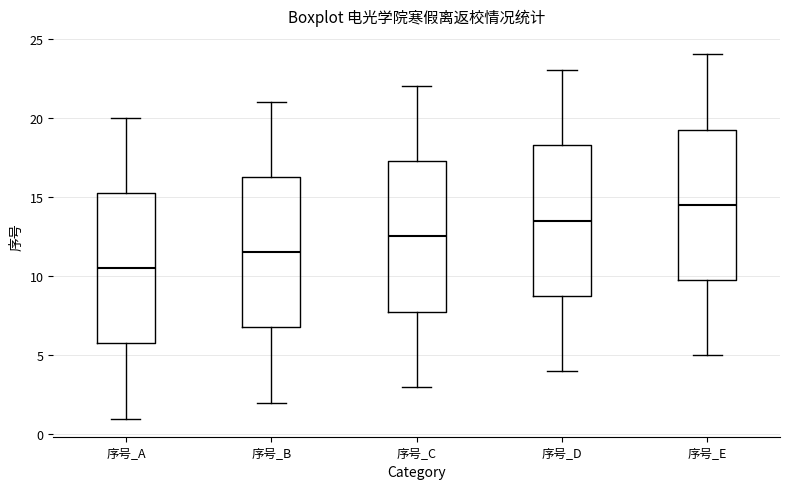

Where does the lower whisker of the box for 序号_E end on the y-axis? The values are not printed on the chart, so give them approximately, as read against the axis.

5.0